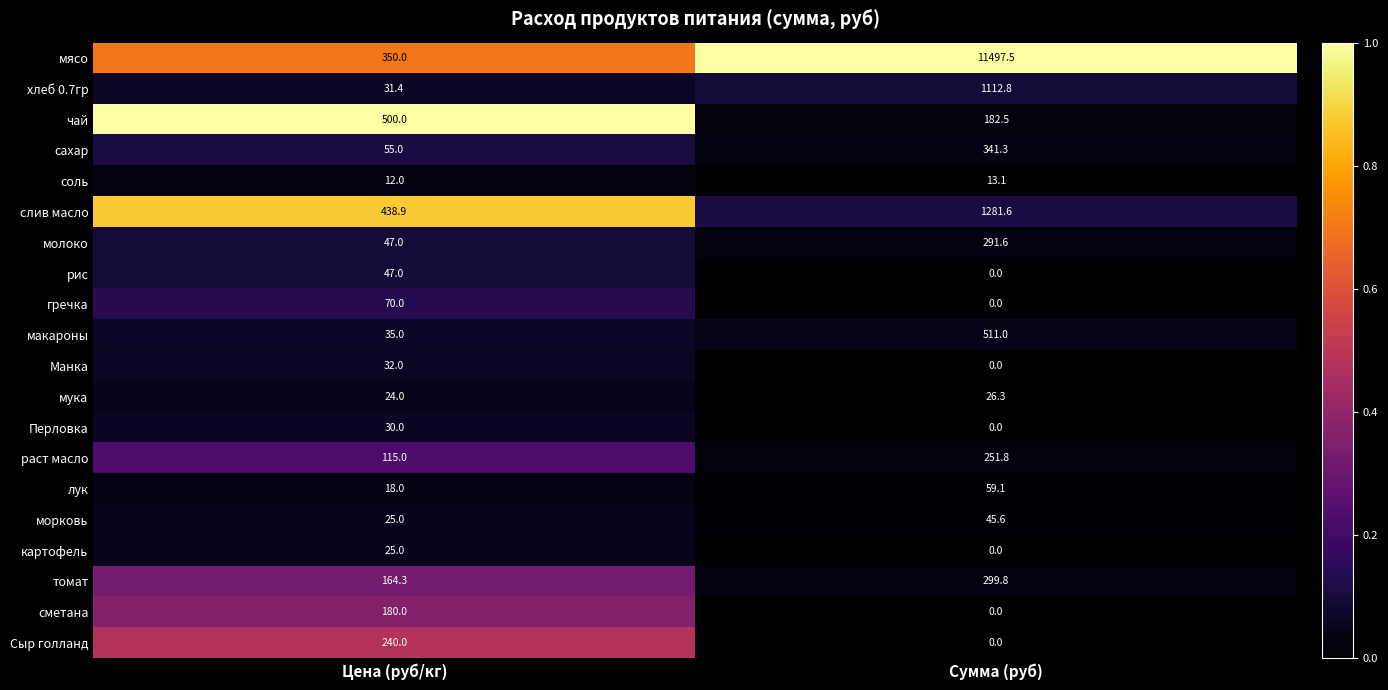

List the series in order of their peak value, highest first.

мясо, слив масло, хлеб 0.7гр, макароны, чай, сахар, томат, молоко, раст масло, Сыр голланд, сметана, гречка, лук, рис, морковь, Манка, Перловка, мука, картофель, соль